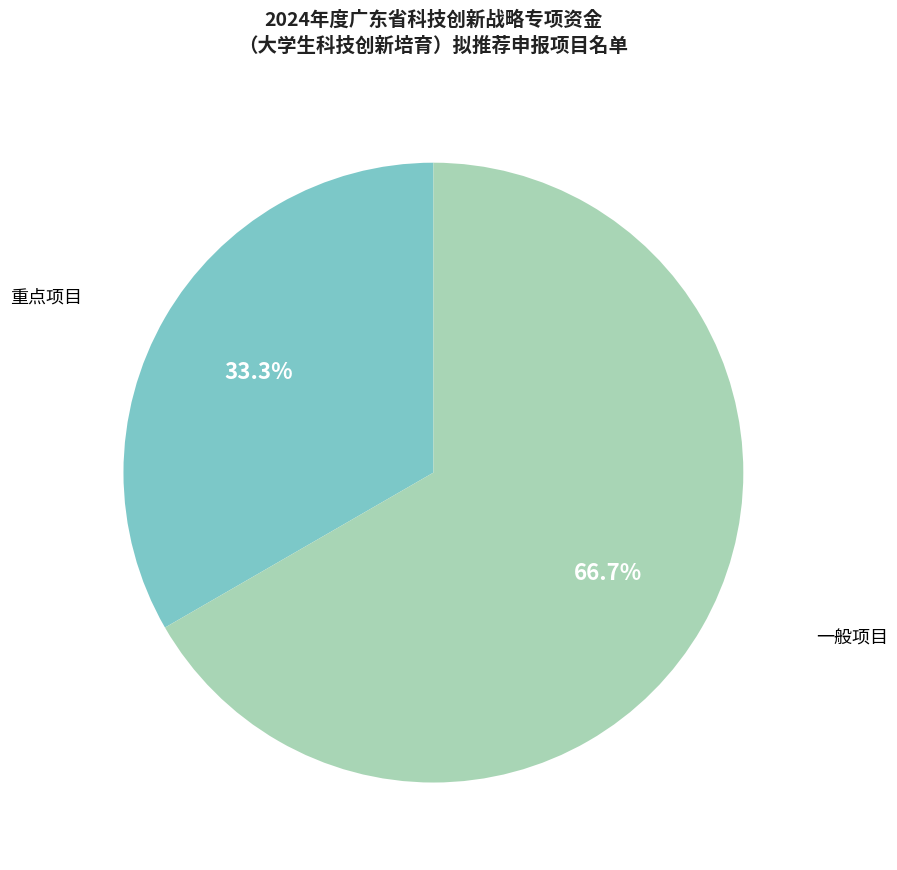

Rank the categories by value from lowest to highest.

重点项目, 一般项目